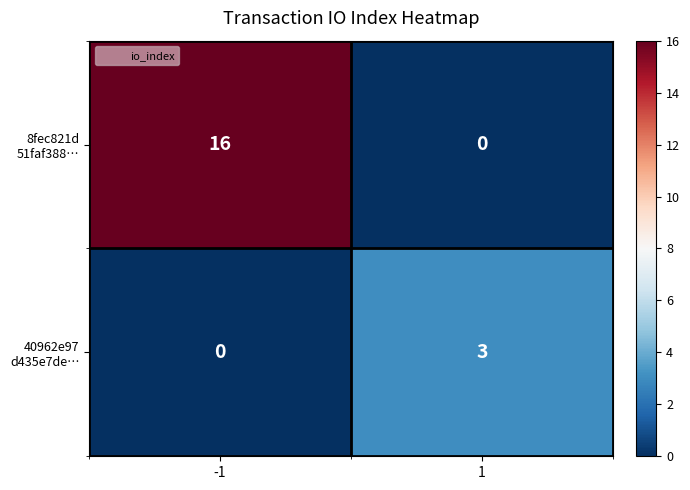

What is the total value across all series at 1?

3